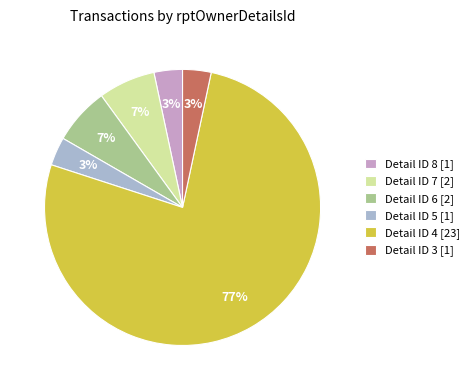

Do Detail ID 6 [2] and Detail ID 3 [1] together represent more than half of the pie?

No